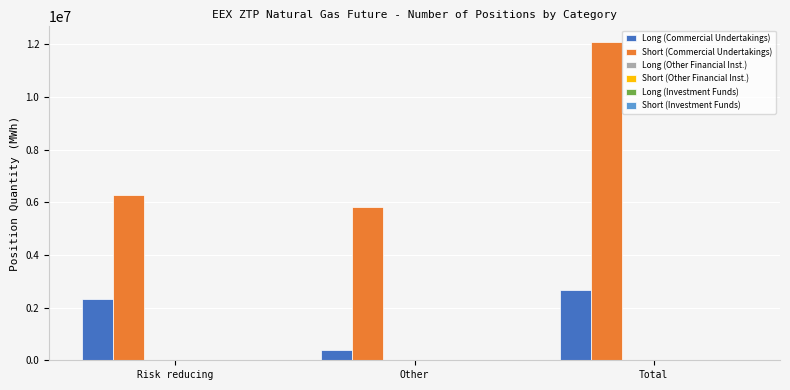

Reading right to left, what are all the values shown in this chart?

Long (Commercial Undertakings): 2685725	372590	2313135
Short (Commercial Undertakings): 12083500	5818370	6265130